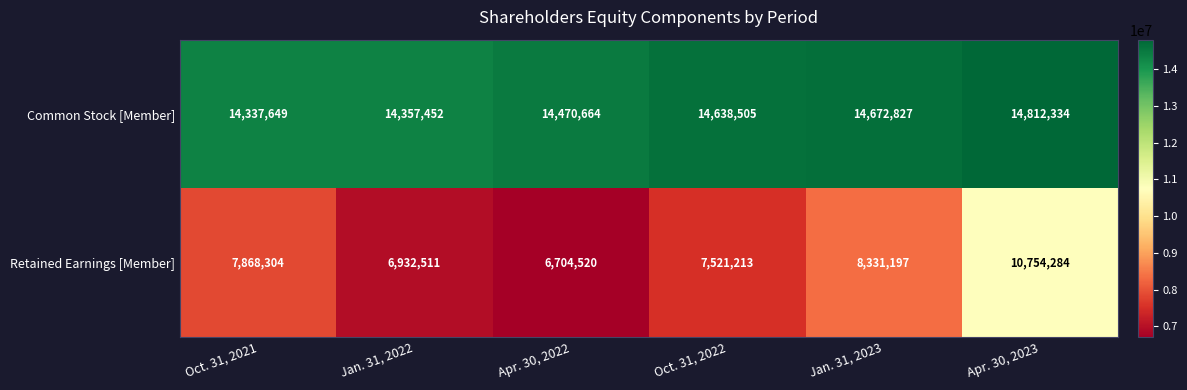

Reading left to right, list all the values displayed in this chart.

Common Stock [Member]: 14337649	14357452	14470664	14638505	14672827	14812334
Retained Earnings [Member]: 7868304	6932511	6704520	7521213	8331197	10754284